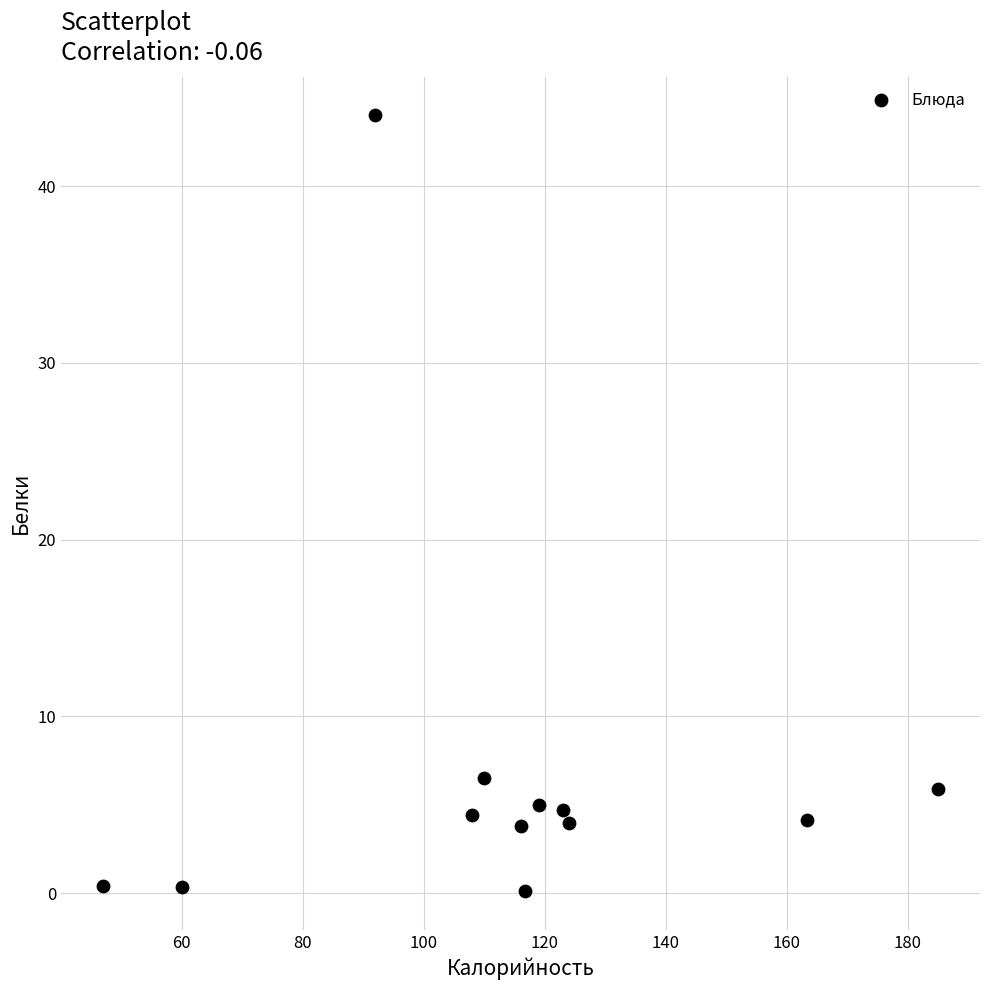

What Y value in the scatter plot is closest to 22?

6.5